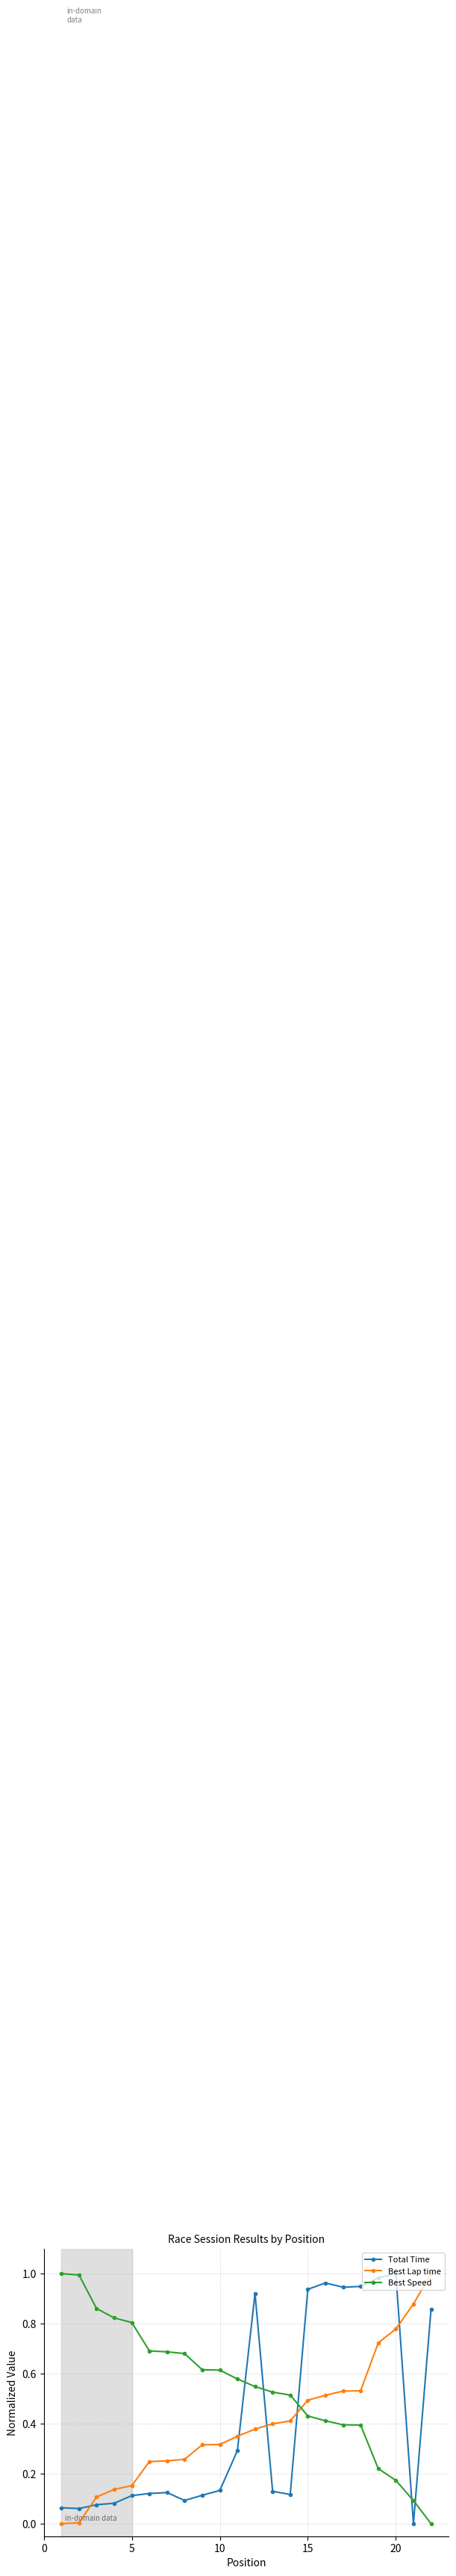

Which series has the largest total across all categories?

Best Speed